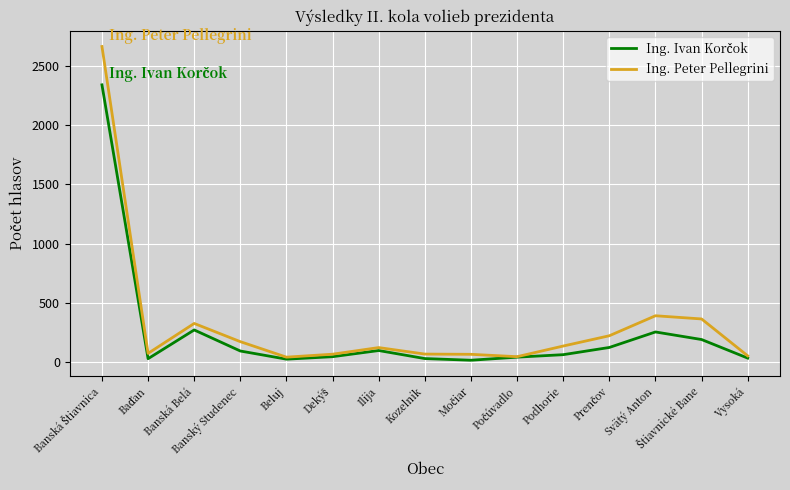

What is the maximum value for Ing. Peter Pellegrini?

2666